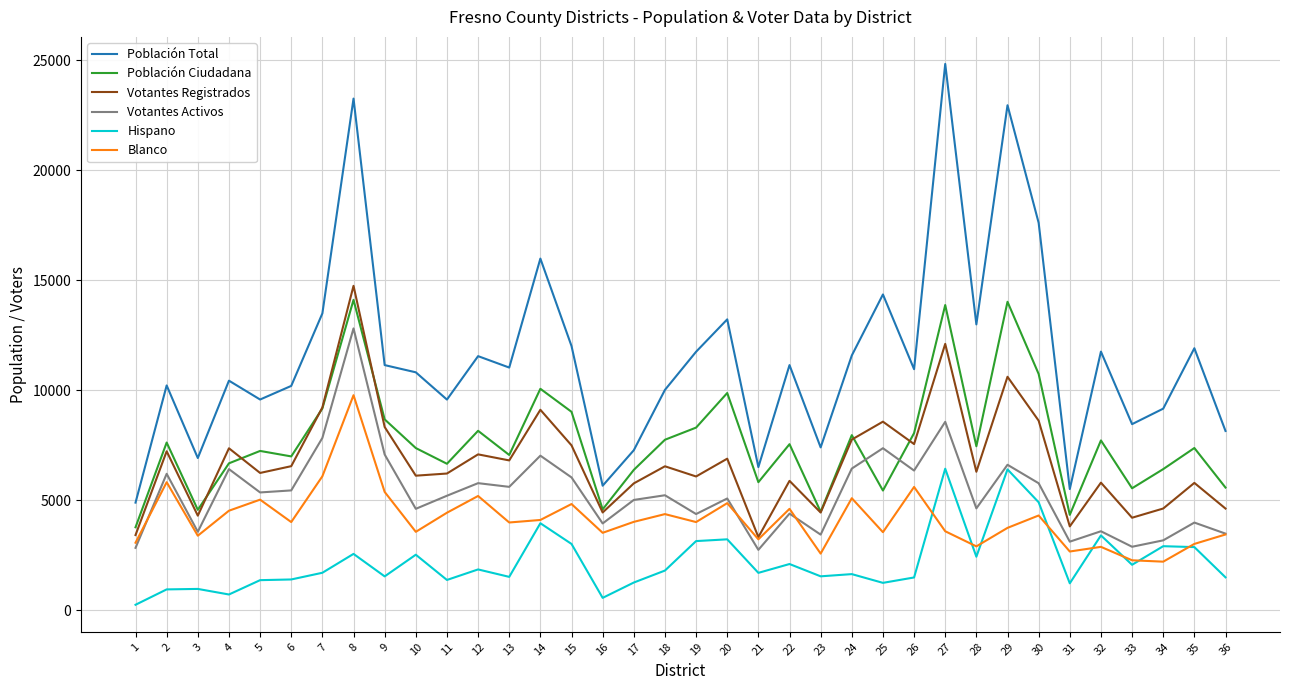

What is the difference between the highest and lowest values at 5?

8213.6